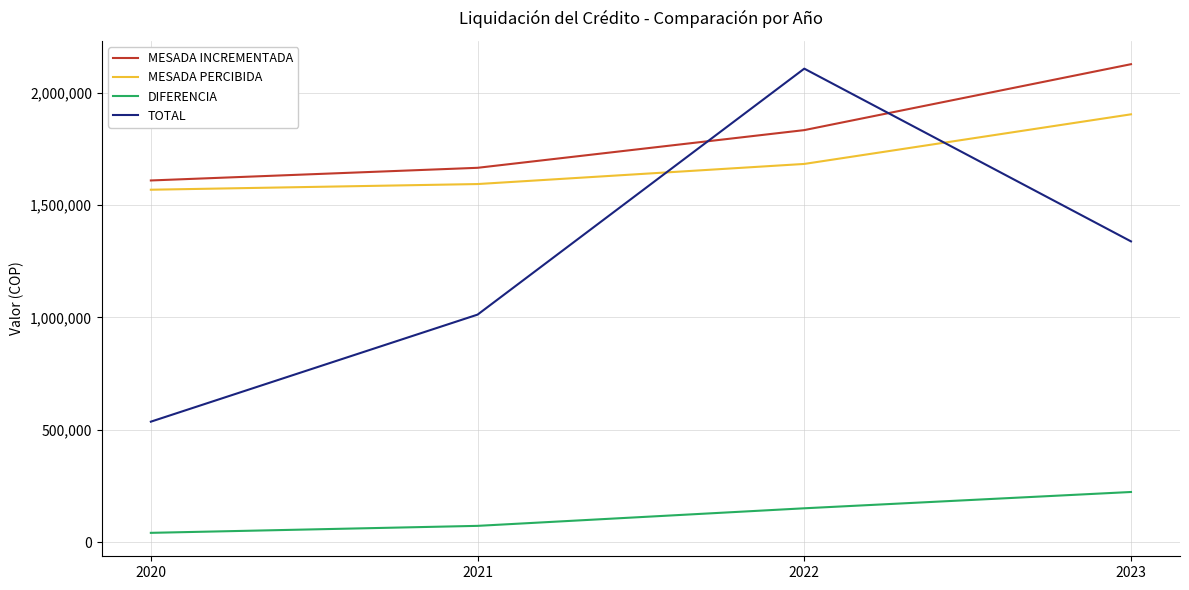

How many categories are shown in the chart?

4